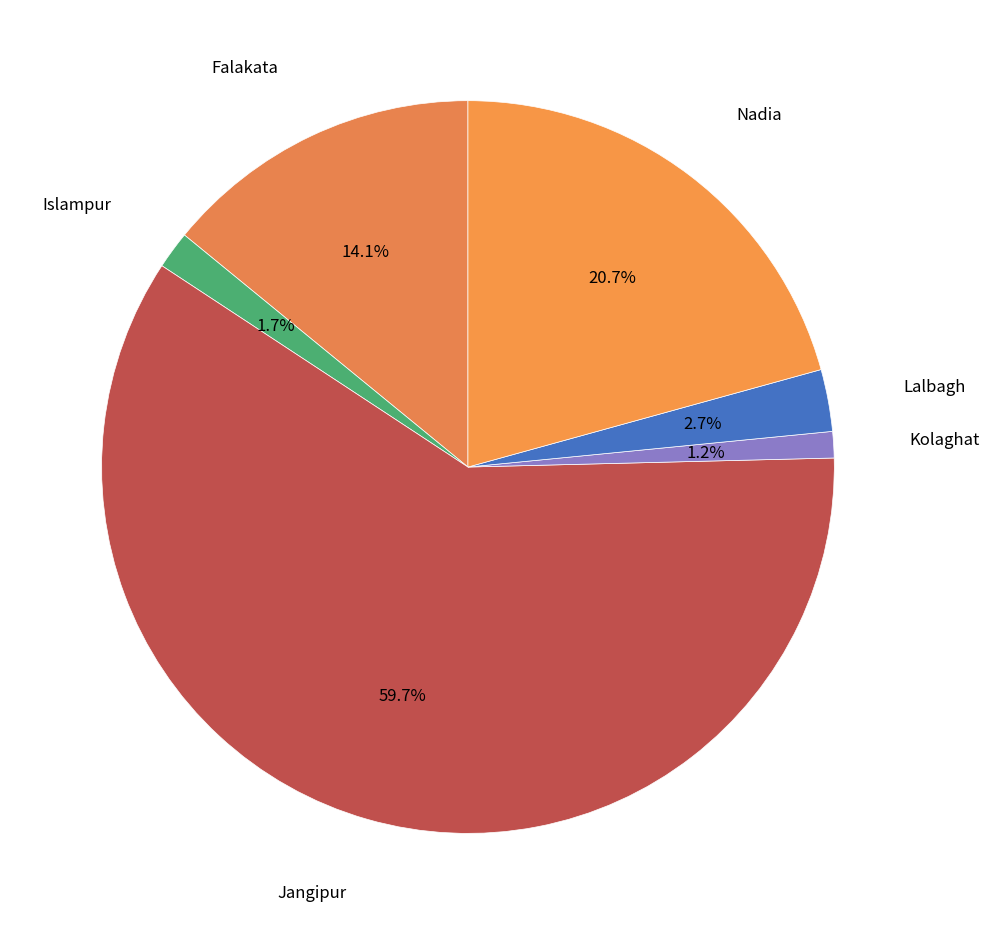

To the nearest percent, what is the difference between the largest and smallest slice percentages?

58%